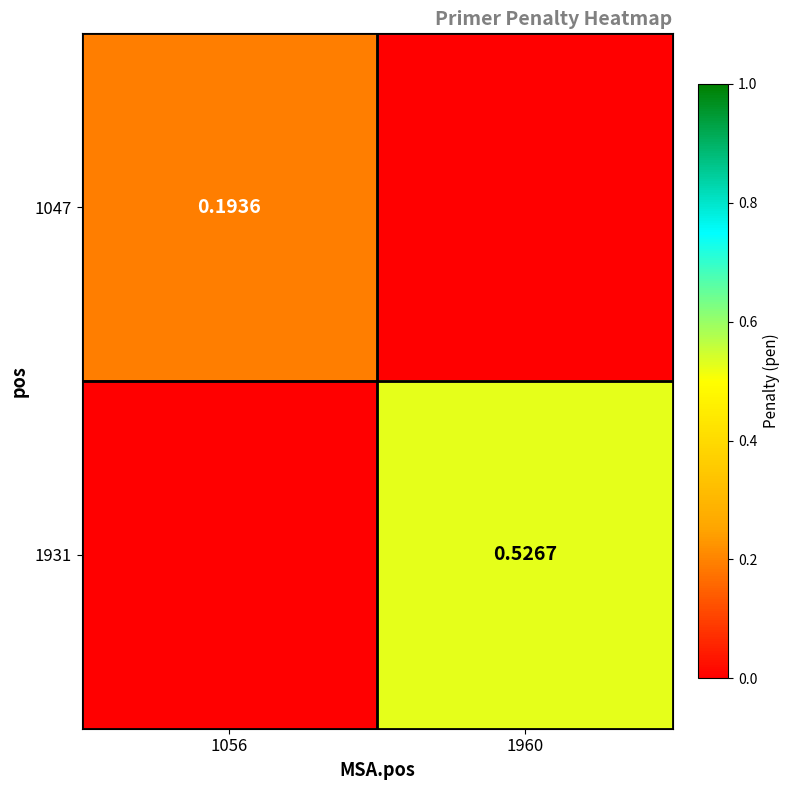

Is the value of 1931 at 1960 greater than the value of 1047 at 1960?

Yes